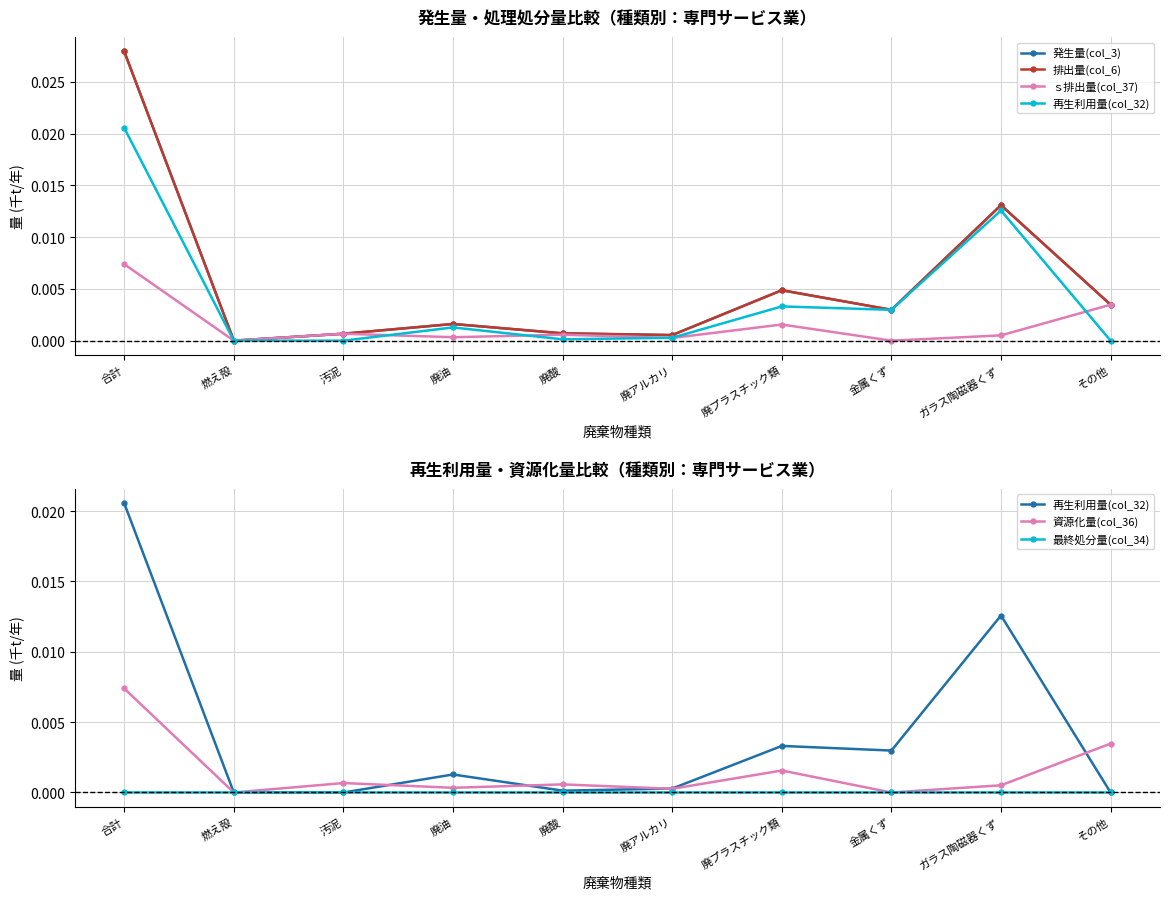

Which label corresponds to the smallest value in the chart?

燃え殻